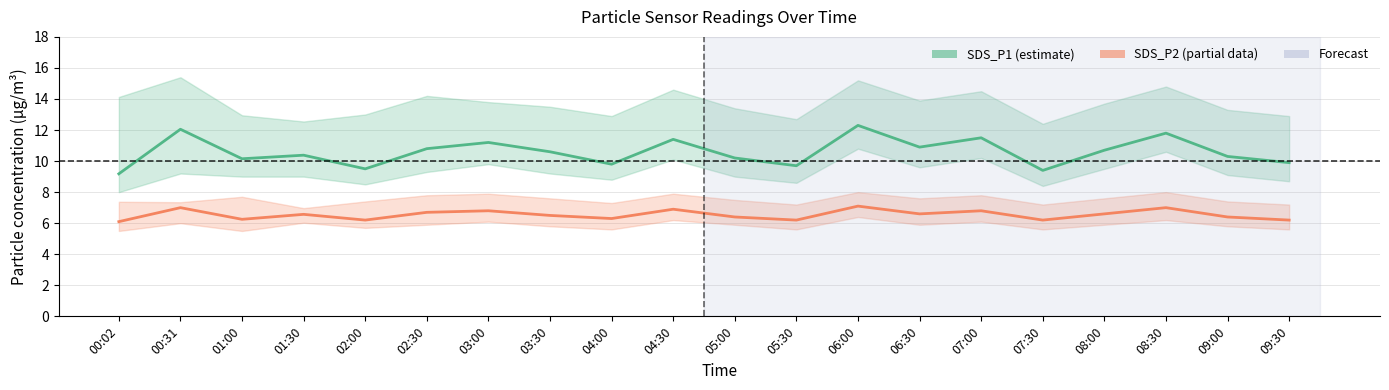

Rank the series at 07:00 from lowest to highest value.

SDS_P2, SDS_P1